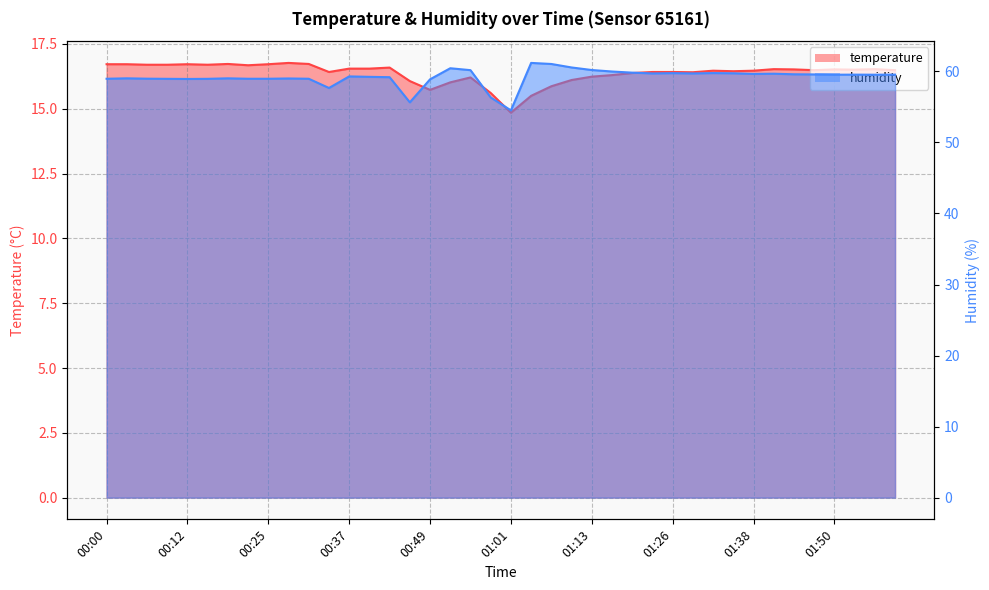

What is the total value across all series at 00:12?

75.7